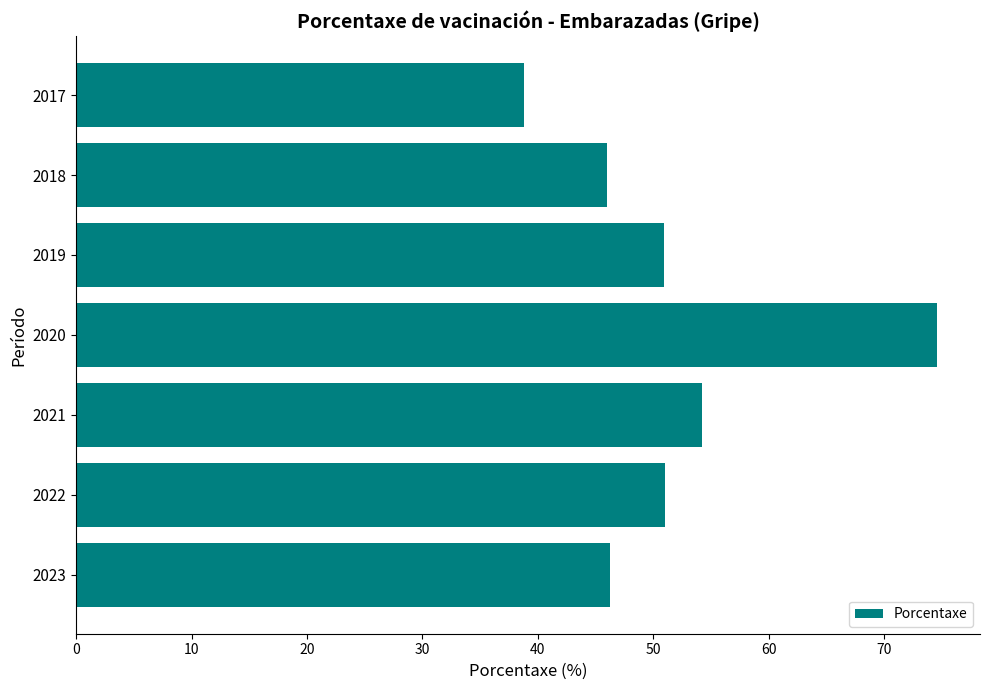

What is the sum of all values?

361.8